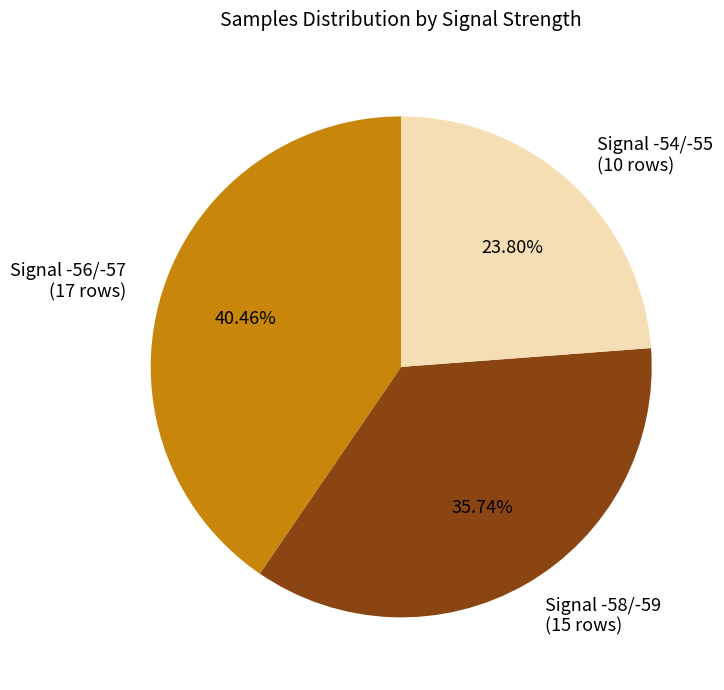

Approximately how many times larger is the value at Signal -56/-57 (17 rows) compared to Signal -54/-55 (10 rows)?

1.7